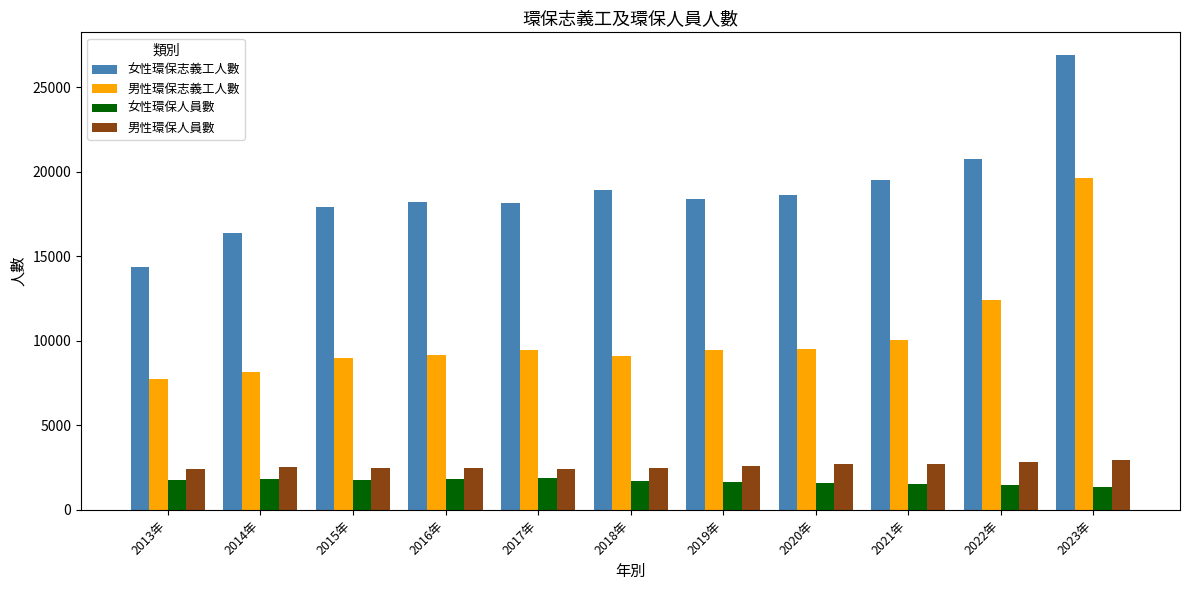

What is the difference between the maximum and minimum values in the 男性環保人員數 series?

516